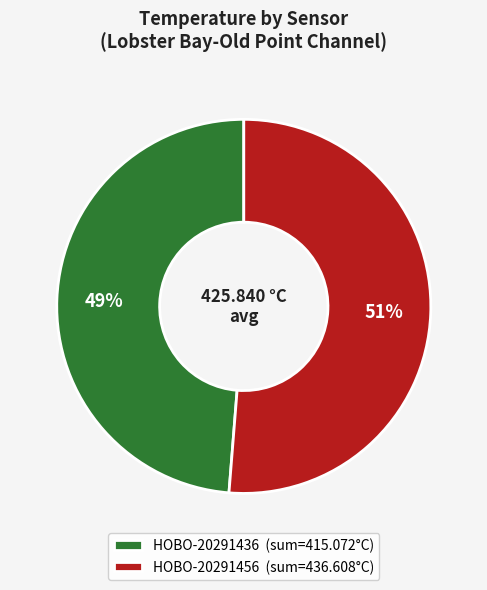

Which slice represents more than half of the pie?

HOBO-20291456